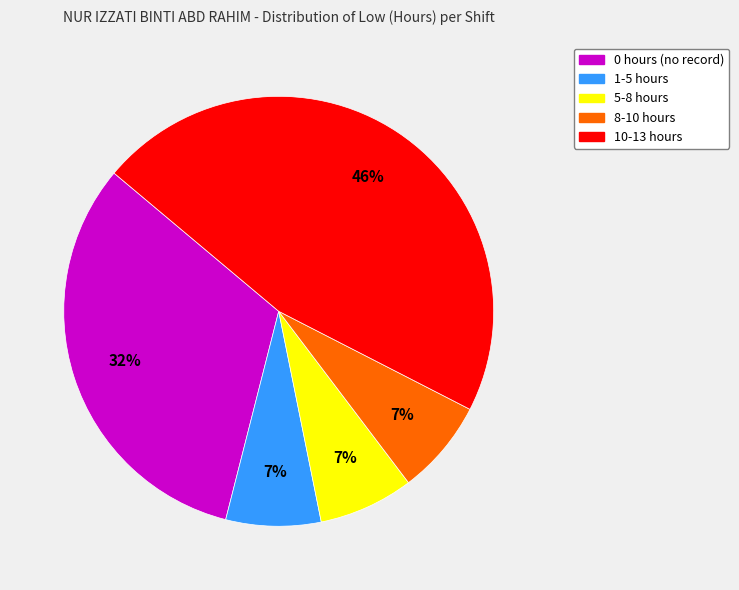

To the nearest percent, what is the average slice percentage?

20%